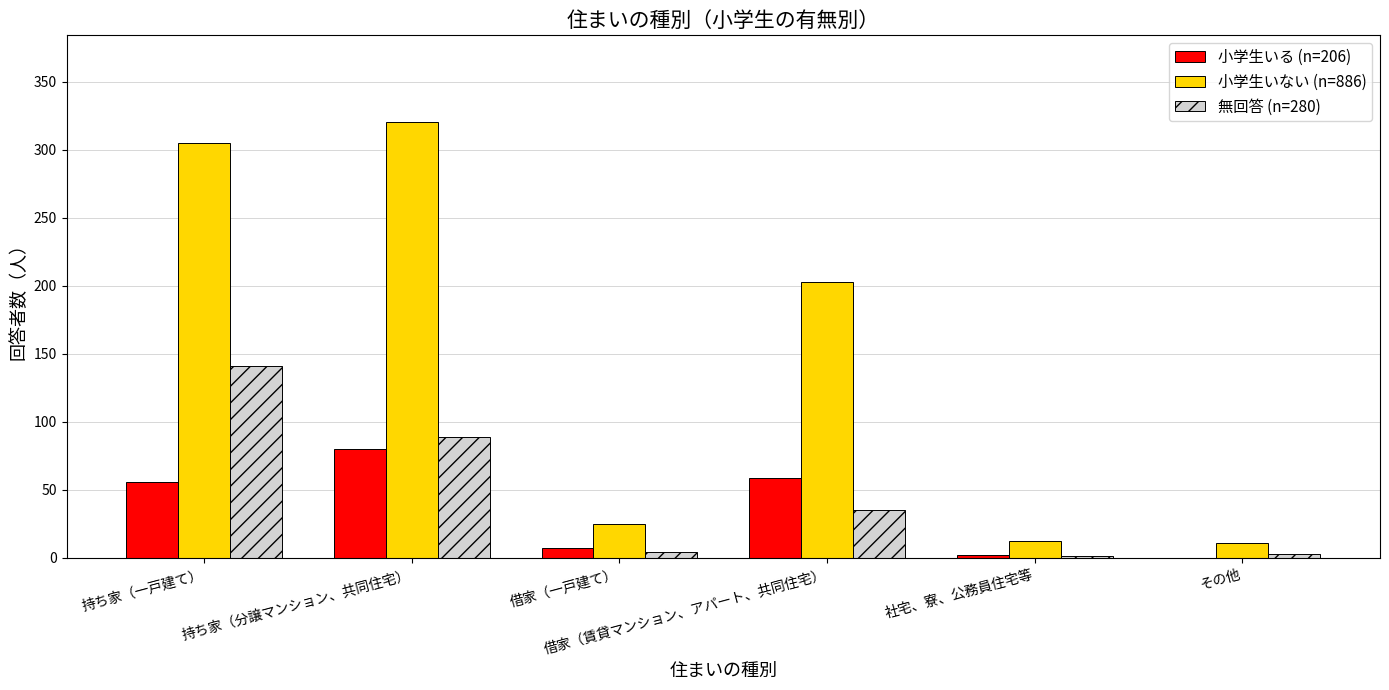

What is the approximate value of 無回答 (n=280) at 借家（賃貸マンション、アパート、共同住宅）?

35